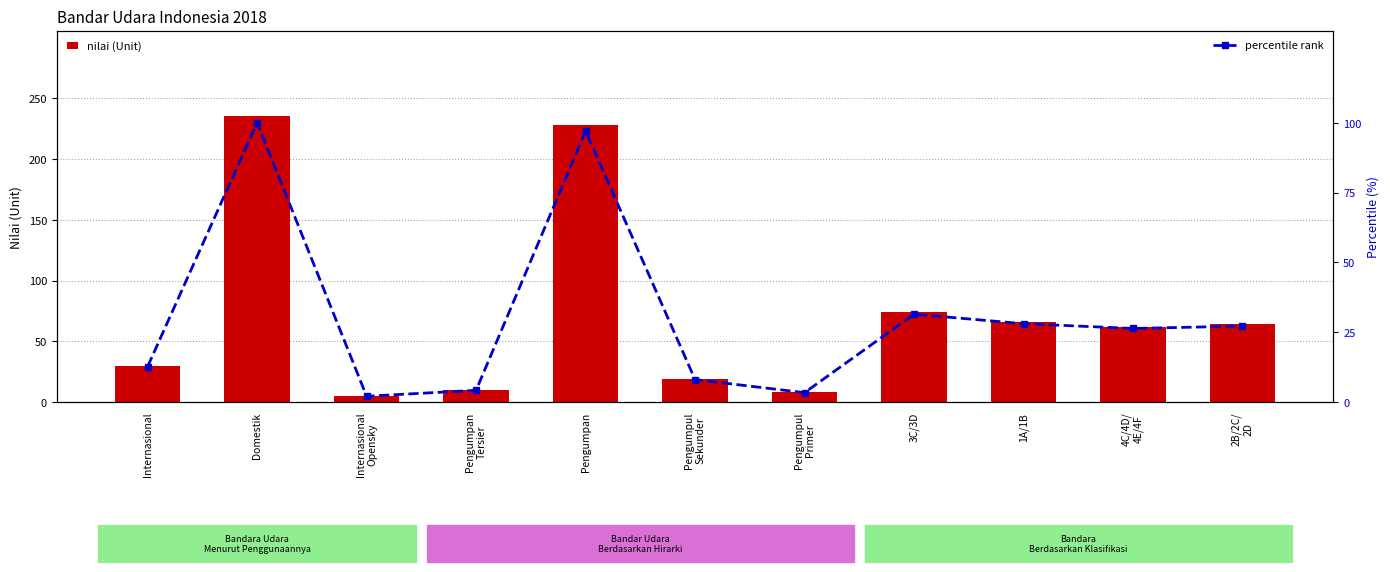

How many data points in nilai (Unit) are above 62?

5